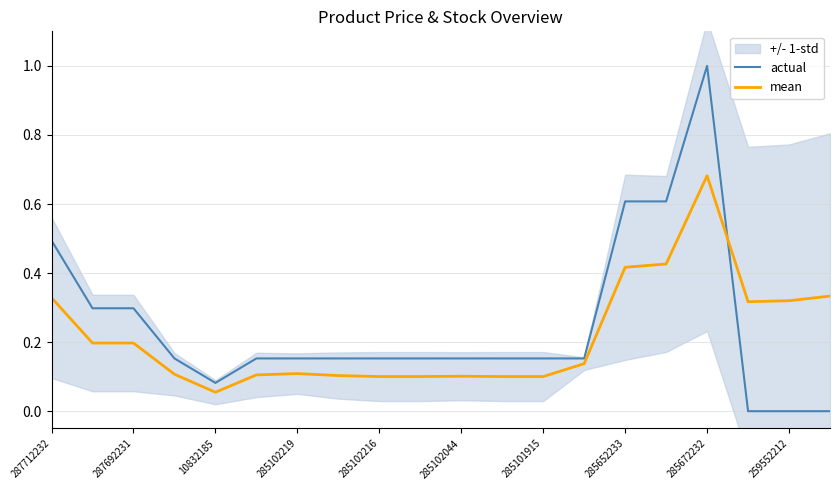

True or false: actual and mean cross at least once.

True